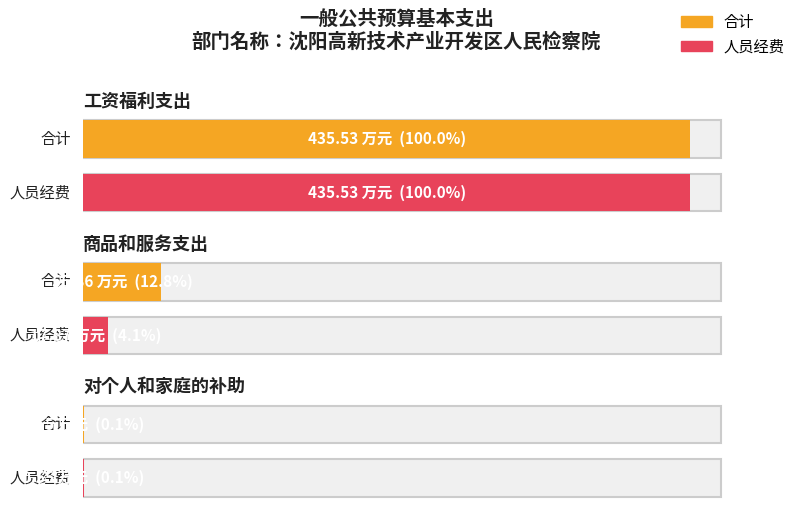

Which label corresponds to the largest value in the chart?

工资福利支出